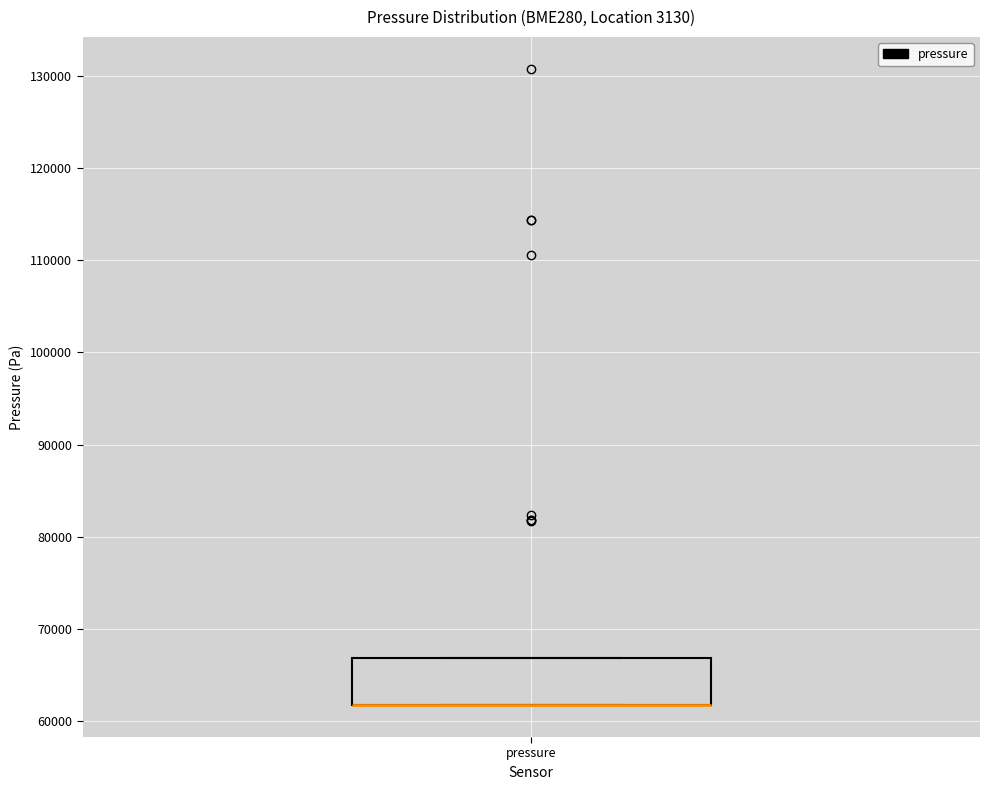

Transcribe this box plot: give where the median line is, the range the box spans, and where the two whiskers end, as read against the y-axis. The values are not printed on the chart, so give them approximately, as read against the axis.

median 62000 (drawn on the box's lower edge), box 62000 to 67000, whiskers 62000 to 67000